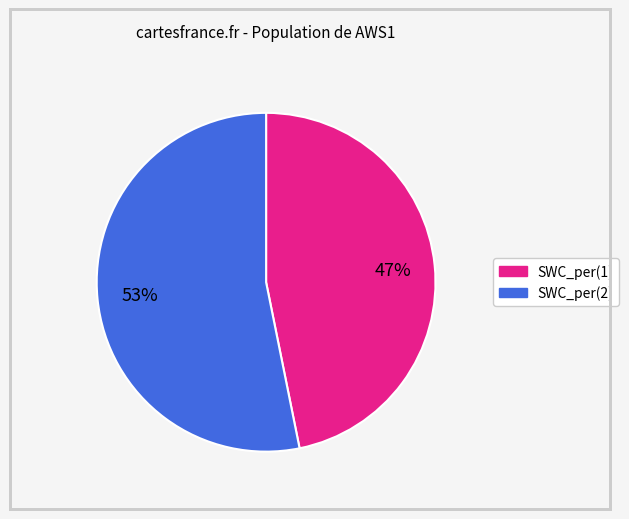

What percentage is the SWC_per(2) slice, to the nearest percent?

53%